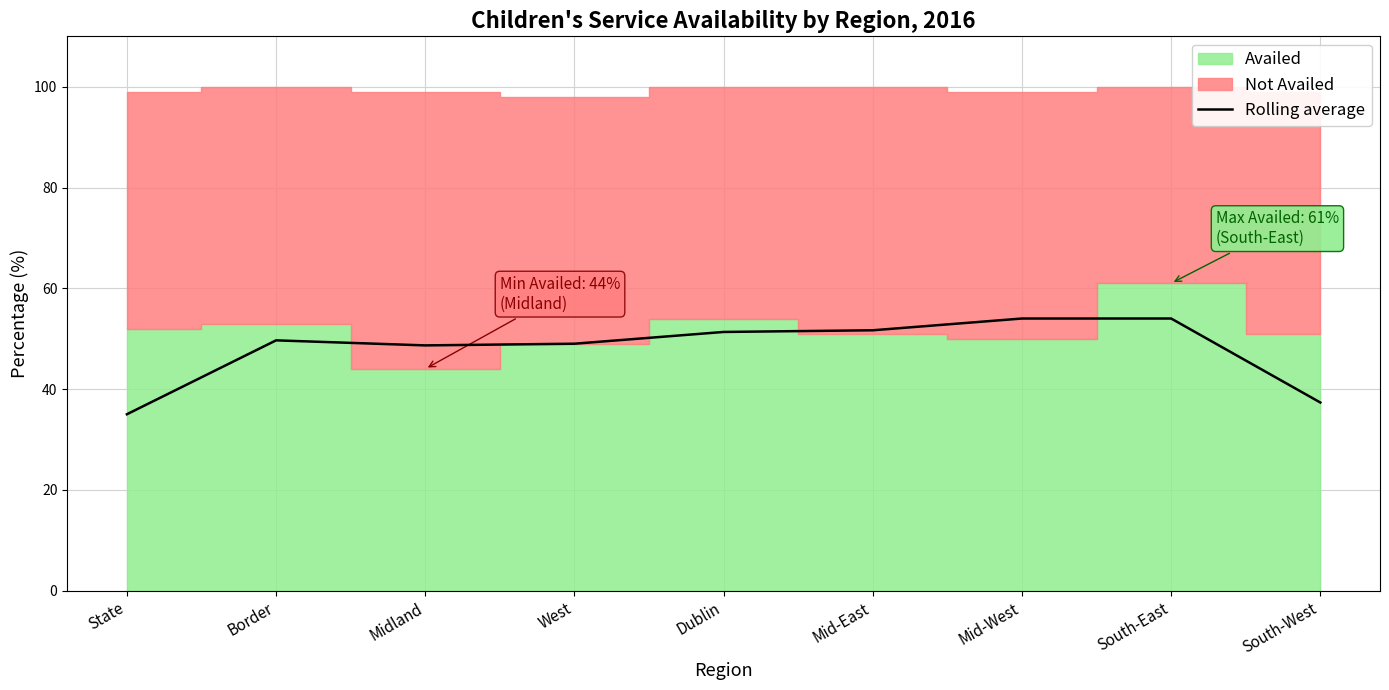

Is it true that the value at West is 49.0?

True